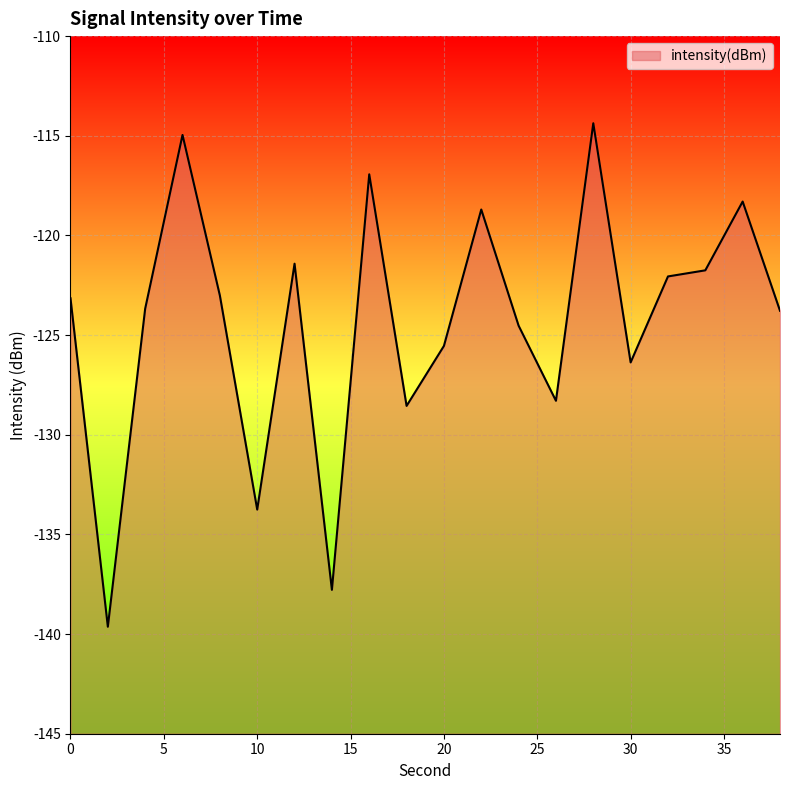

Which label corresponds to the smallest value in the chart?

2